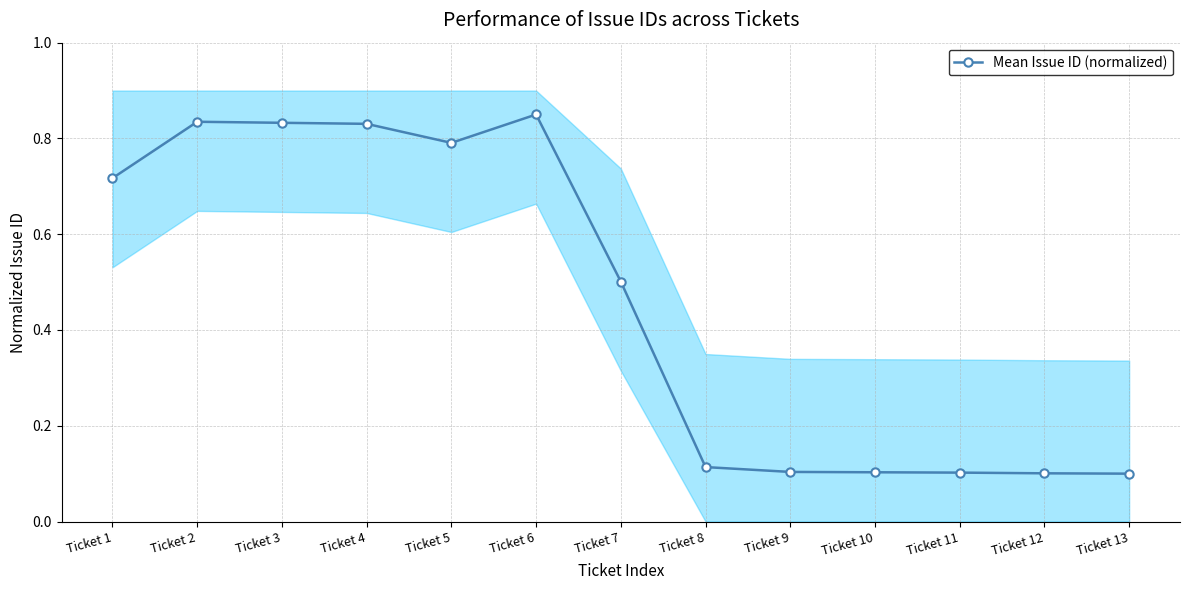

How many lines are shown in the chart?

1